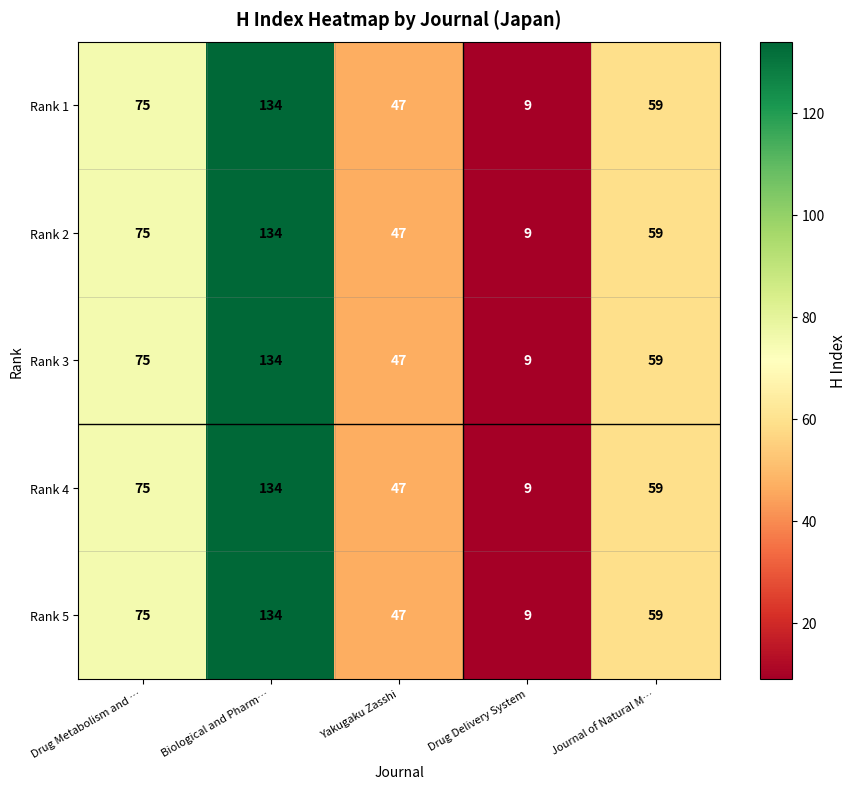

Count the number of categories in the chart.

5